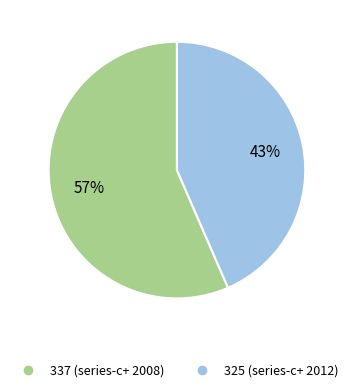

What is the ratio of the value at 337 (series-c+ 2008) to the value at 325 (series-c+ 2012)?

1.3